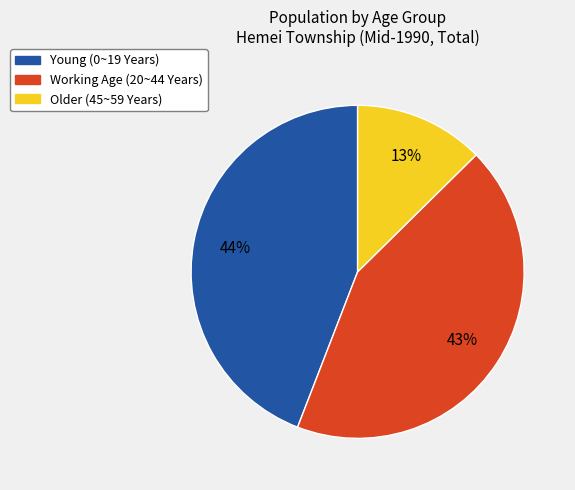

The Older (45~59 Years) slice represents 6% of the pie. True or false?

False